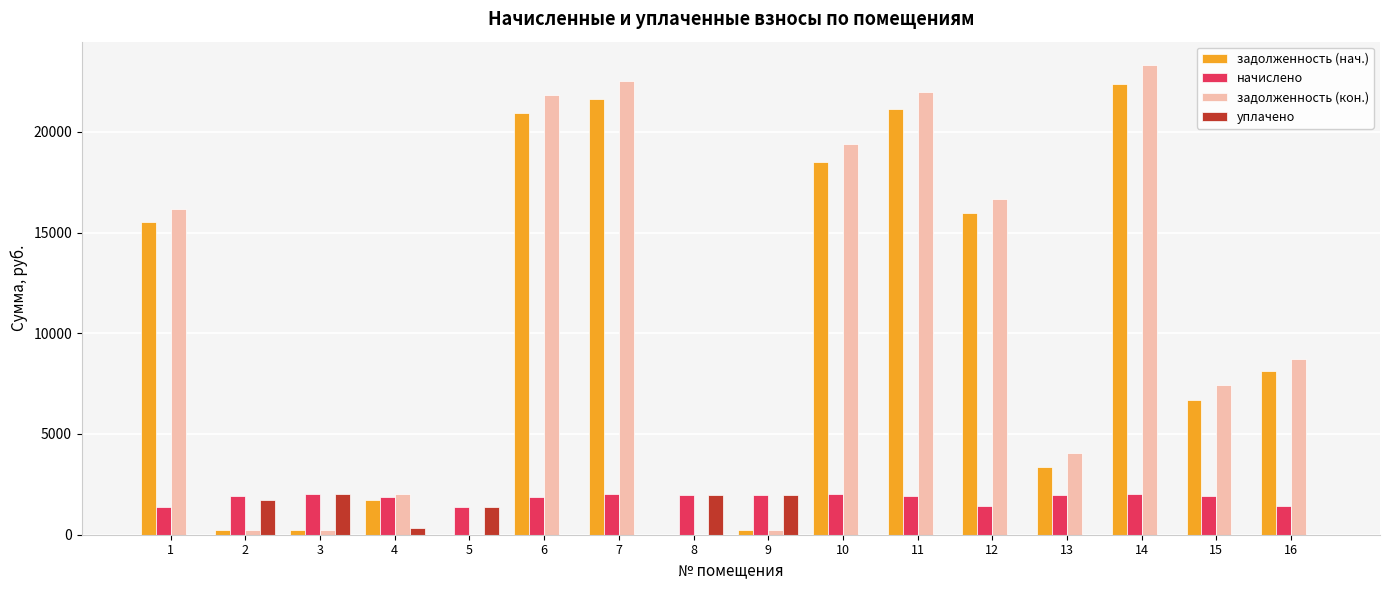

What is the total value across all series at 7?

46134.6